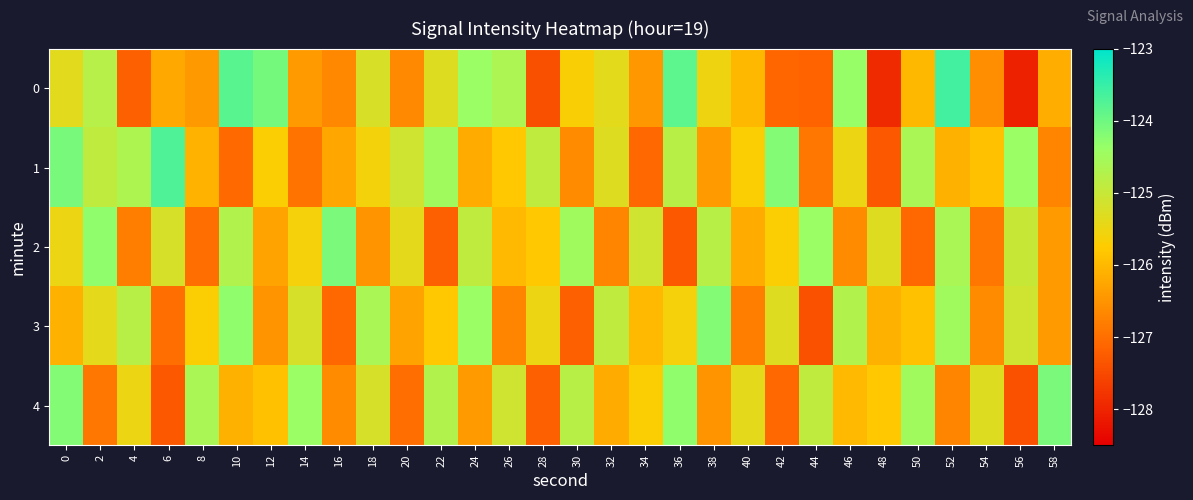

Rank the series by their maximum value, from highest to lowest.

0, 1, 2, 4, 3